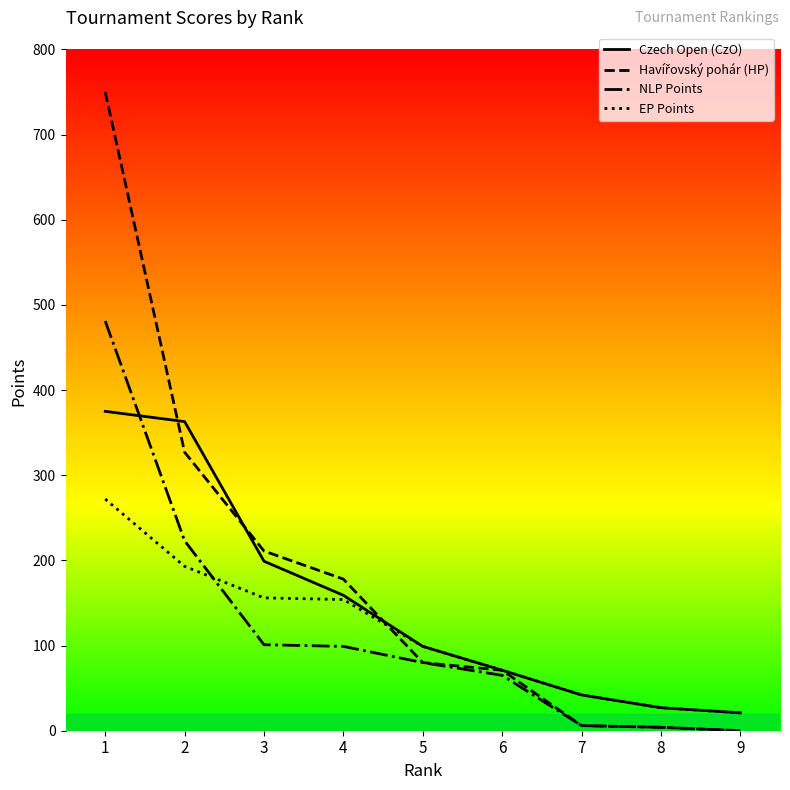

Is the value of NLP Points at 3 greater than the value of EP Points at 9?

Yes